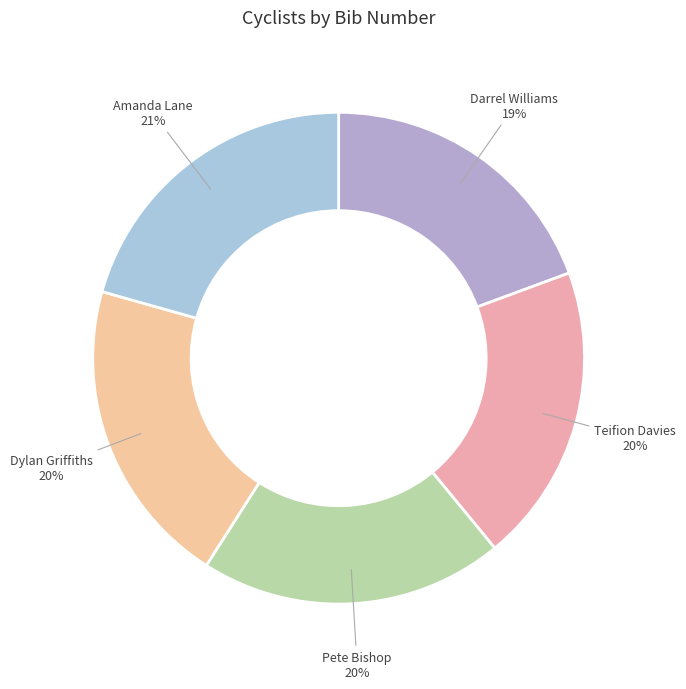

Count the number of slices in the pie.

5